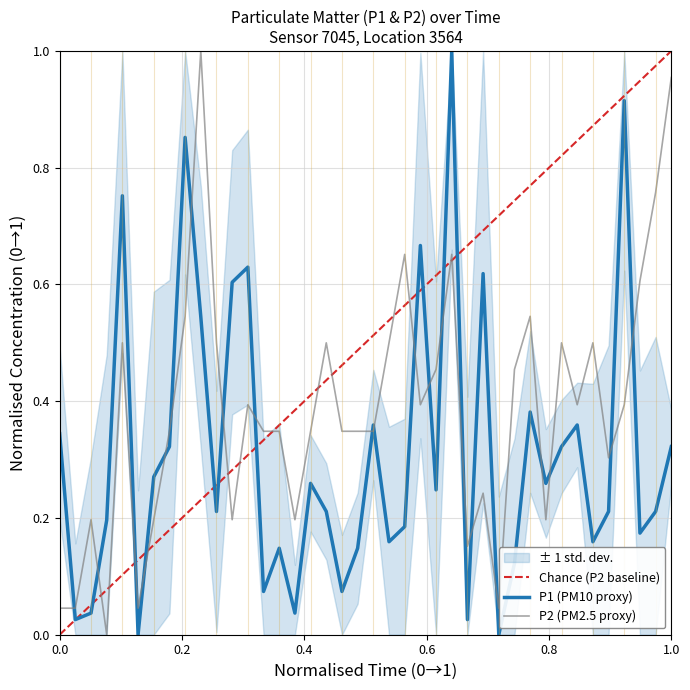

How many data points in P2 are above 0?

39